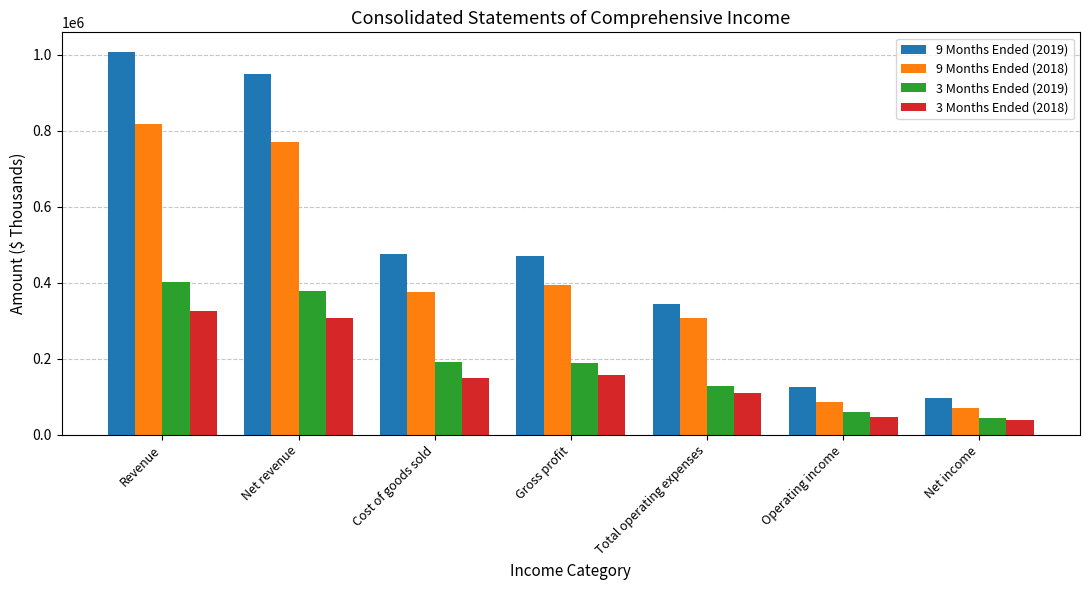

What are all the series names shown in the legend?

9 Months Ended (2019), 9 Months Ended (2018), 3 Months Ended (2019), 3 Months Ended (2018)